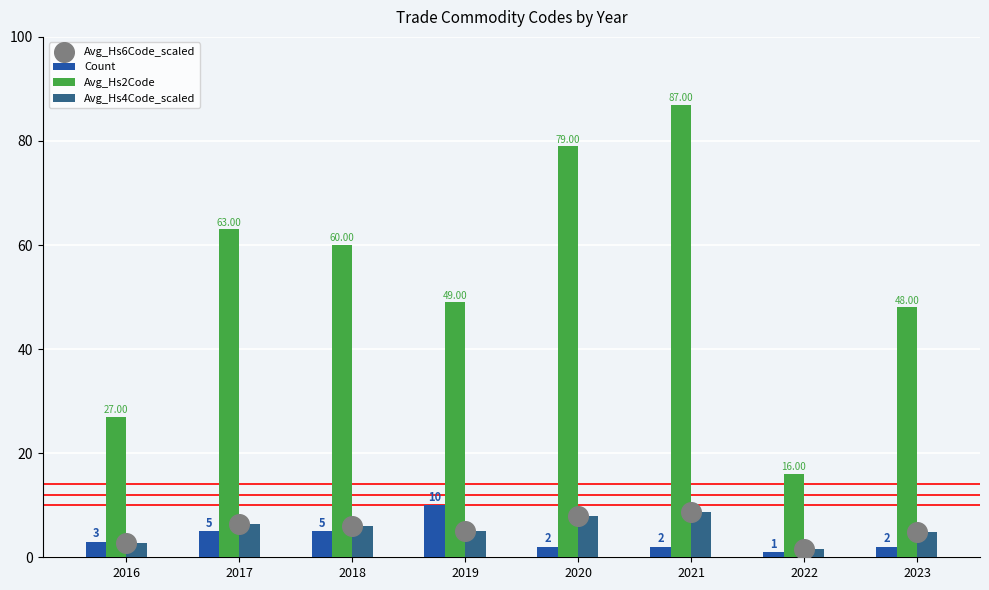

What is the total value across all series at 2023?

59.7